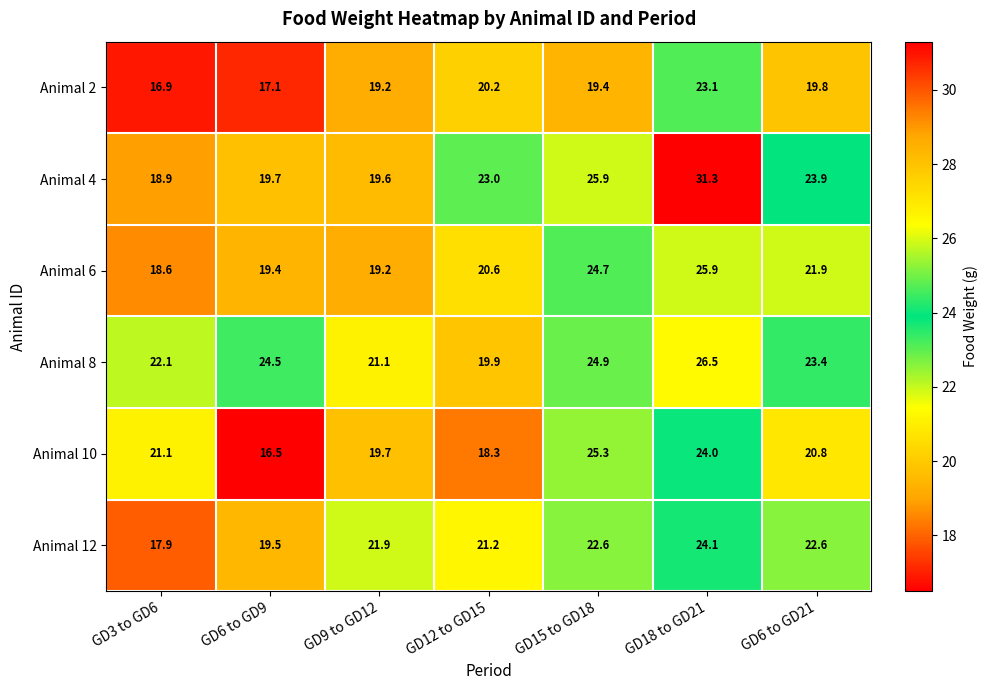

What is the total value across all series at GD6 to GD9?

116.7